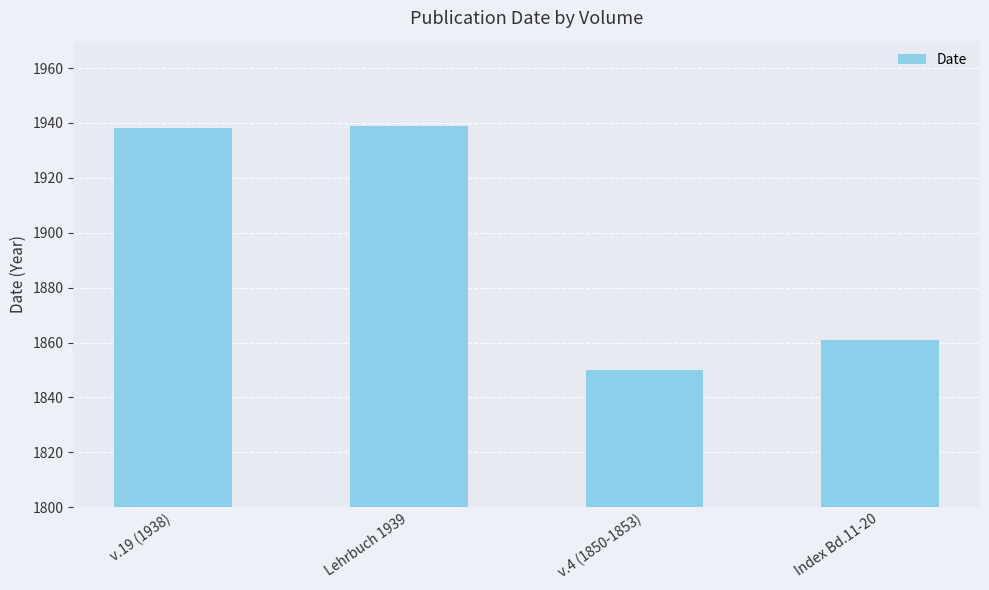

What value does the data have at v.19 (1938), to the nearest 10?

1940